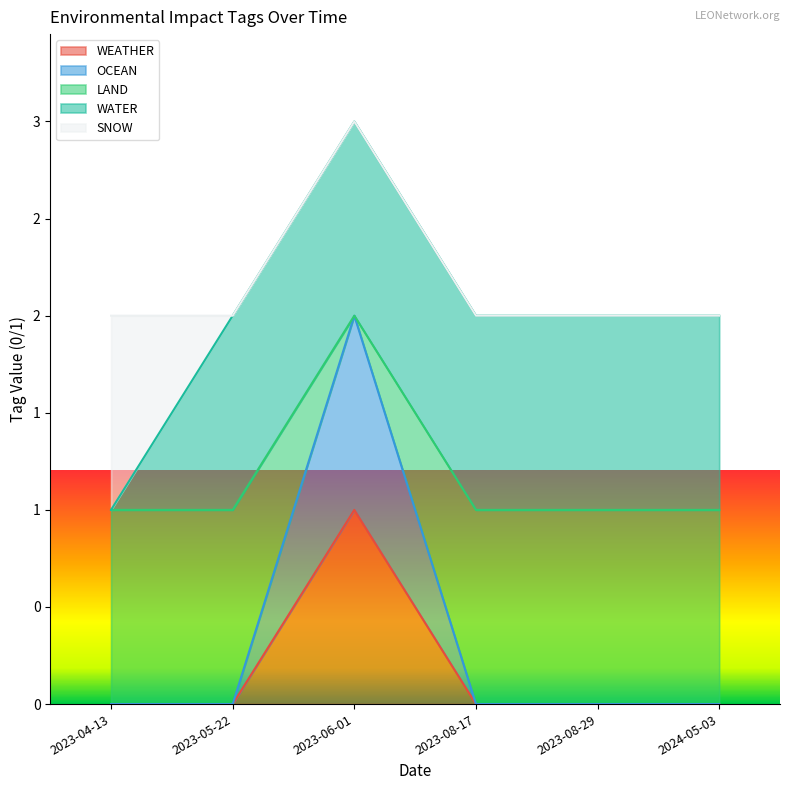

Which series changed the most between 2023-08-17 and 2024-05-03?

WEATHER